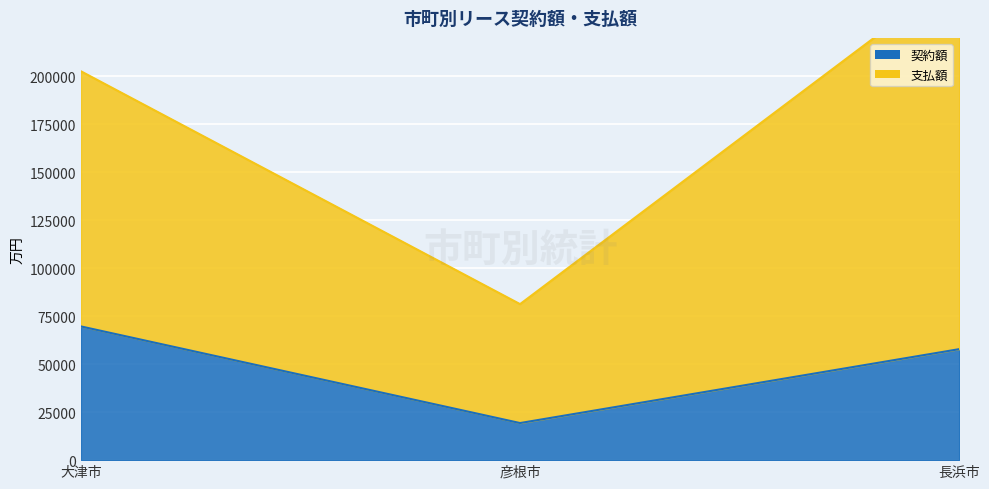

Between 長浜市 and 大津市, which is larger?

大津市